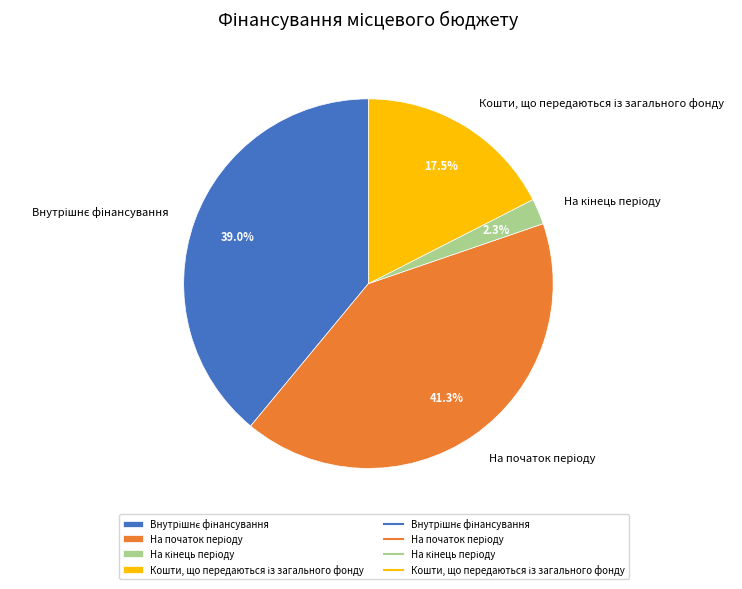

Does any single category account for the majority?

No